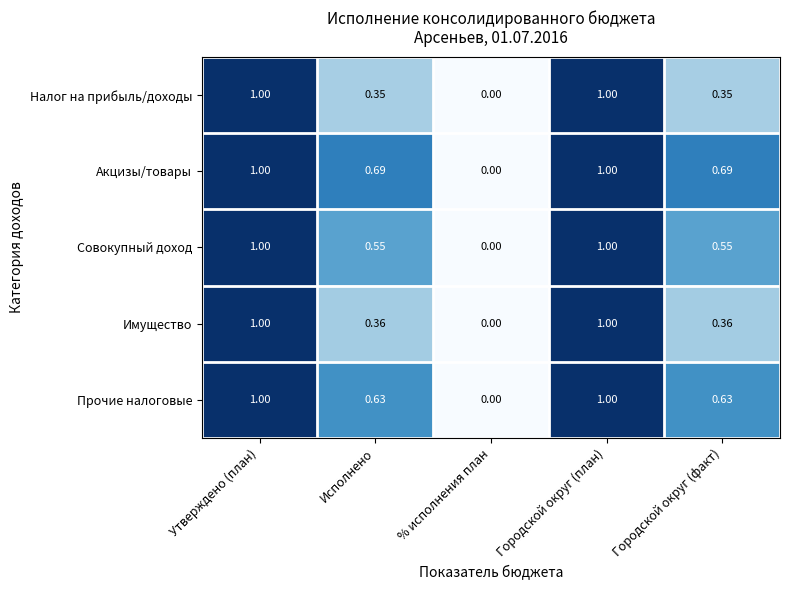

What is the total value across all series at Городской округ (факт)?

2.6